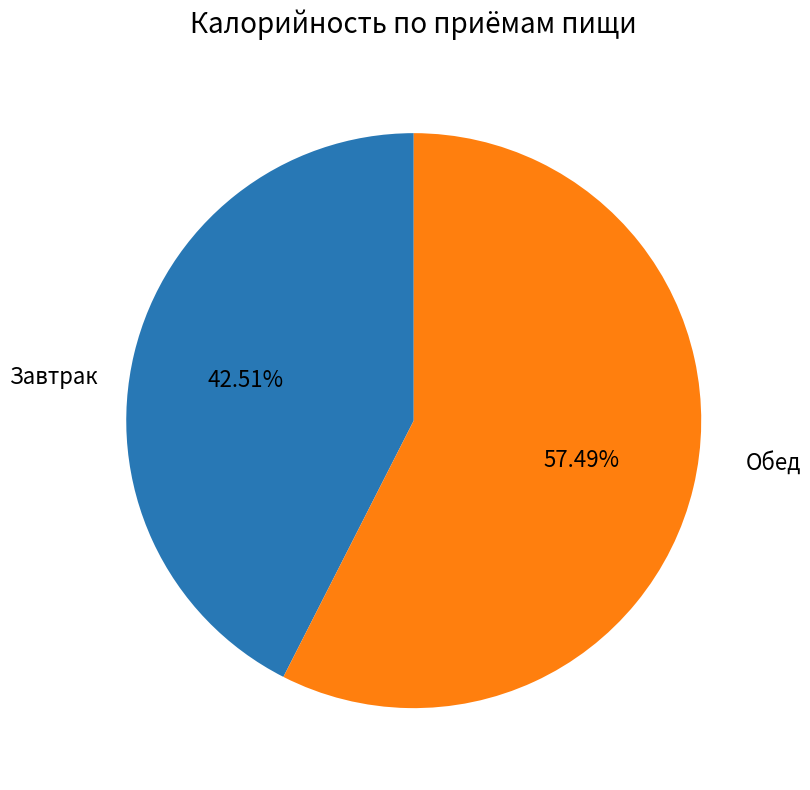

Count the number of slices in the pie.

2